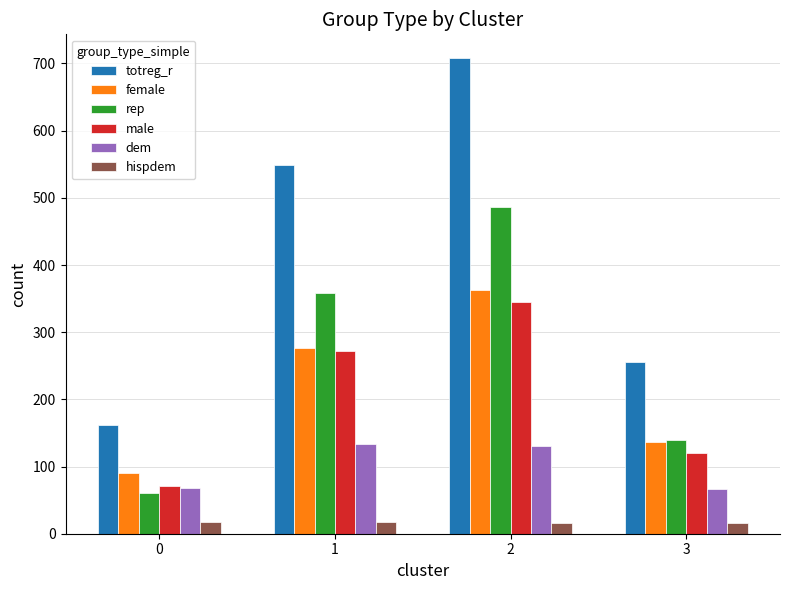

Is it true that female equals 162 at 0?

False